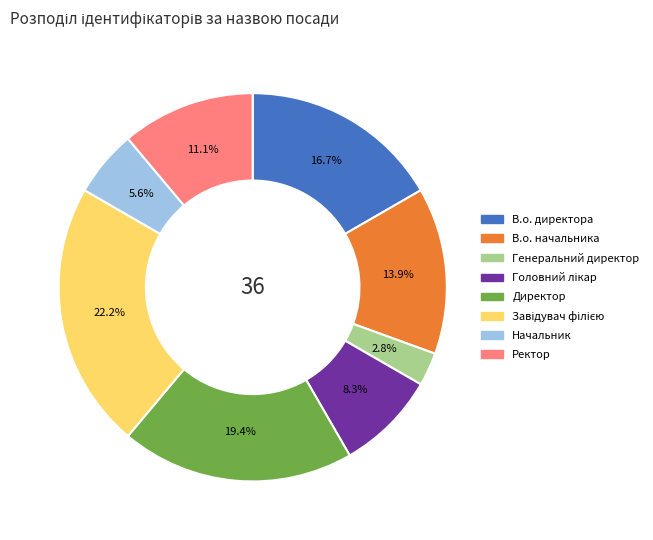

Which category has the smallest portion of the pie?

Генеральний директор